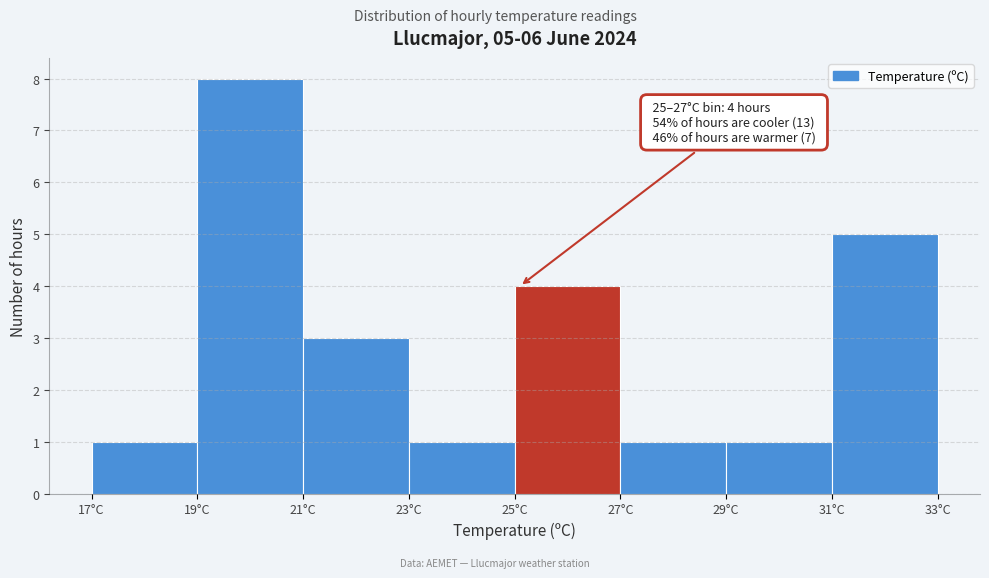

Over which range of the x-axis is the bar tallest?

19 to 21